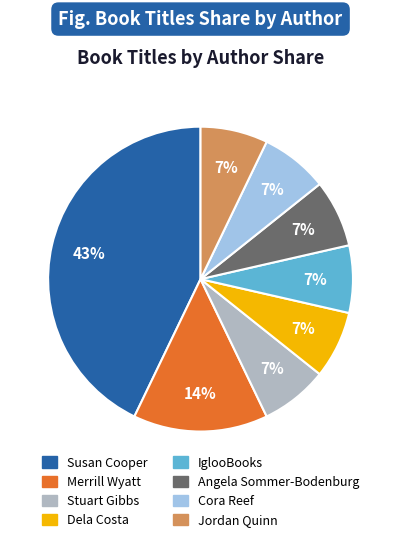

Is there a majority slice in this chart?

No